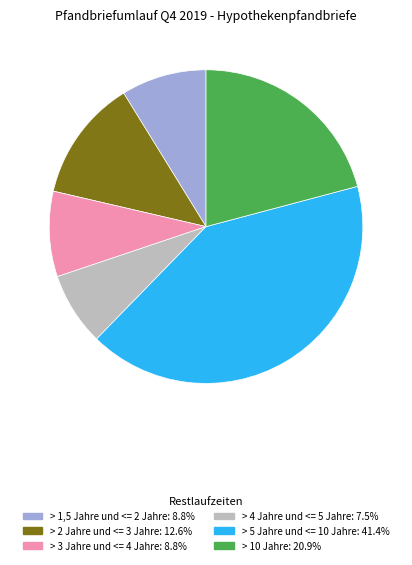

Does any single category account for the majority?

No